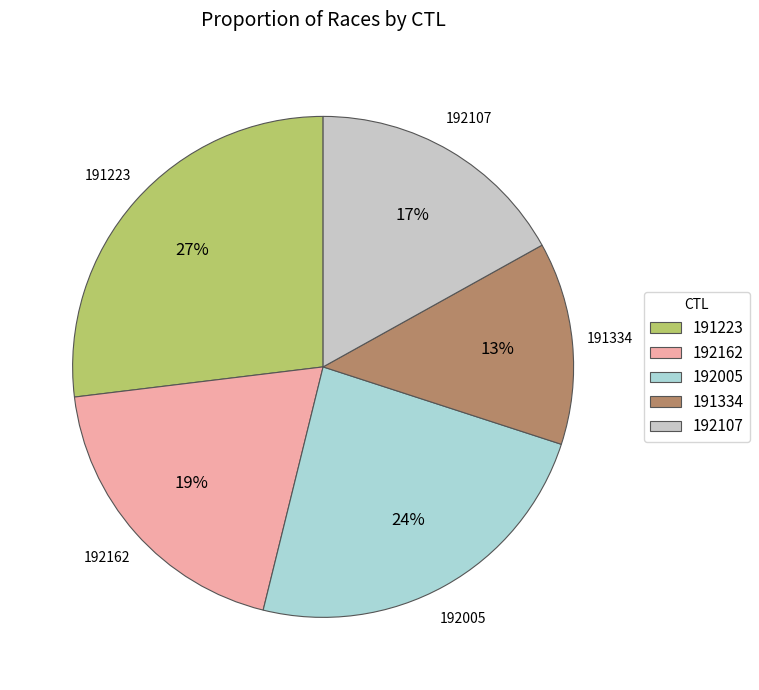

Rank the categories by value from lowest to highest.

191334, 192107, 192162, 192005, 191223